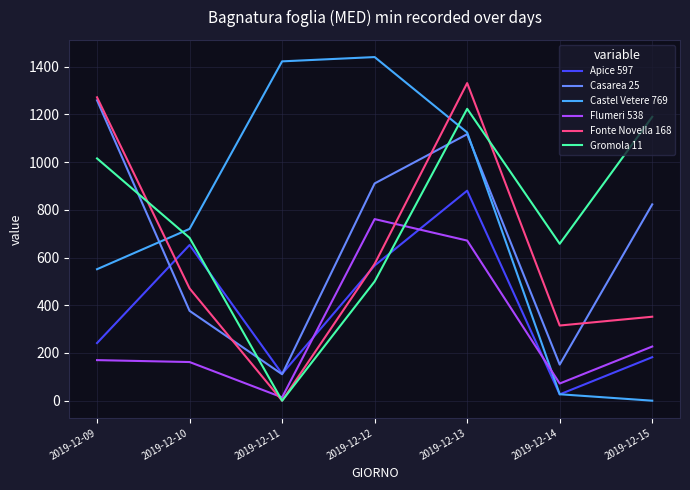

Where is Apice 597 nearest to the value 453?

2019-12-12